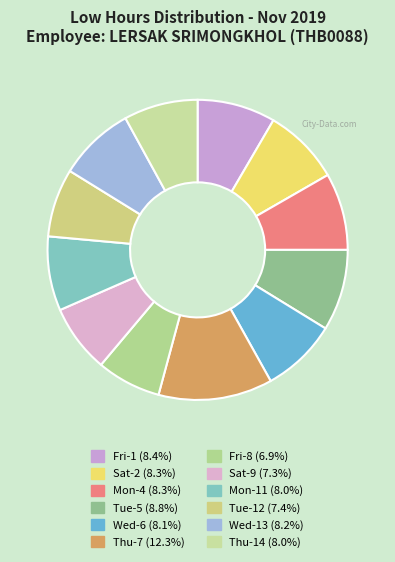

What is the smallest slice in the pie chart?

Fri-8